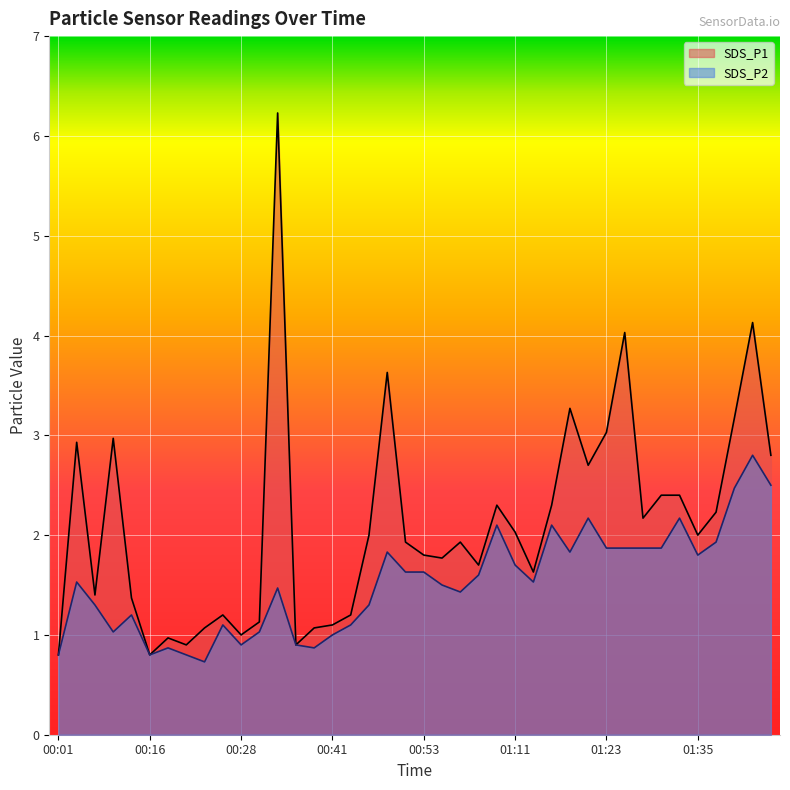

True or false: SDS_P2 has a value of 1.0 at 01:26.

False